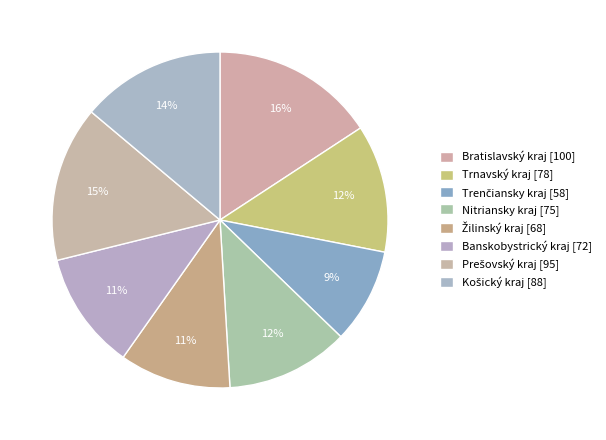

The Nitriansky kraj slice represents 12% of the pie. True or false?

True